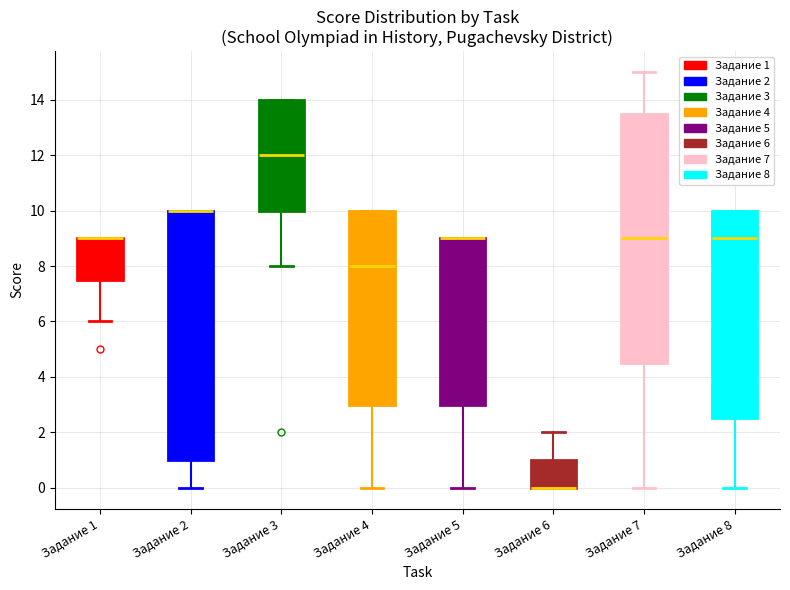

Reading left to right, read every box against the y-axis: the position of its median line, the range the box covers, and the ends of its whiskers. The values are not printed on the chart, so give them approximately, as read against the axis.

Задание 1: median 9.0 (drawn on the box's upper edge), box 7.6 to 9.0, whiskers 6.0 to 9.0
Задание 2: median 10.0 (drawn on the box's upper edge), box 1.0 to 10.0, whiskers 0.0 to 10.0
Задание 3: median 12.0, box 10.0 to 14.0, whiskers 8.0 to 14.0
Задание 4: median 8.0, box 3.0 to 10.0, whiskers 0.0 to 10.0
Задание 5: median 9.0 (drawn on the box's upper edge), box 3.0 to 9.0, whiskers 0.0 to 9.0
Задание 6: median 0.0 (drawn on the box's lower edge), box 0.0 to 1.0, whiskers 0.0 to 2.0
Задание 7: median 9.0, box 4.6 to 13.6, whiskers 0.0 to 15.0
Задание 8: median 9.0, box 2.6 to 10.0, whiskers 0.0 to 10.0